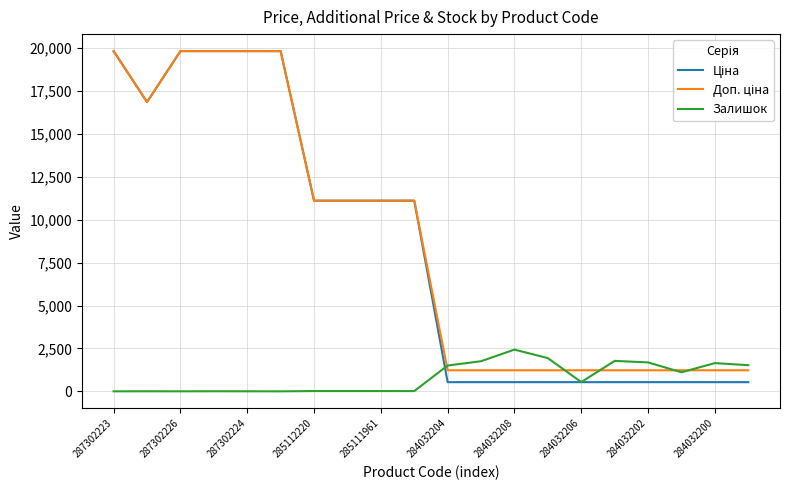

What is the highest value of the Залишок series?

2433.0